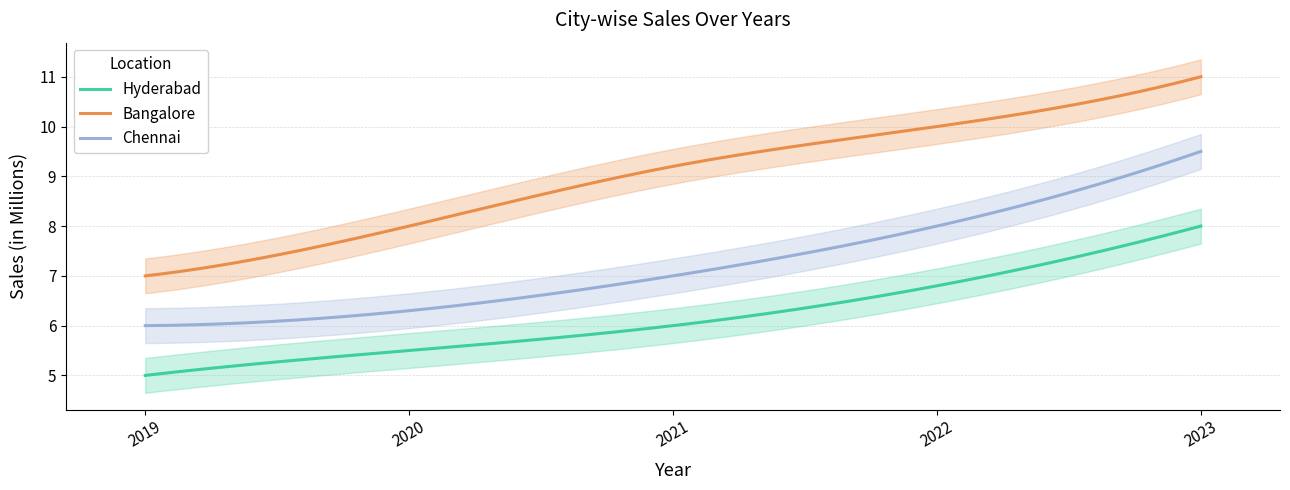

The value of Bangalore at 2022 is 14.6. True or false?

False